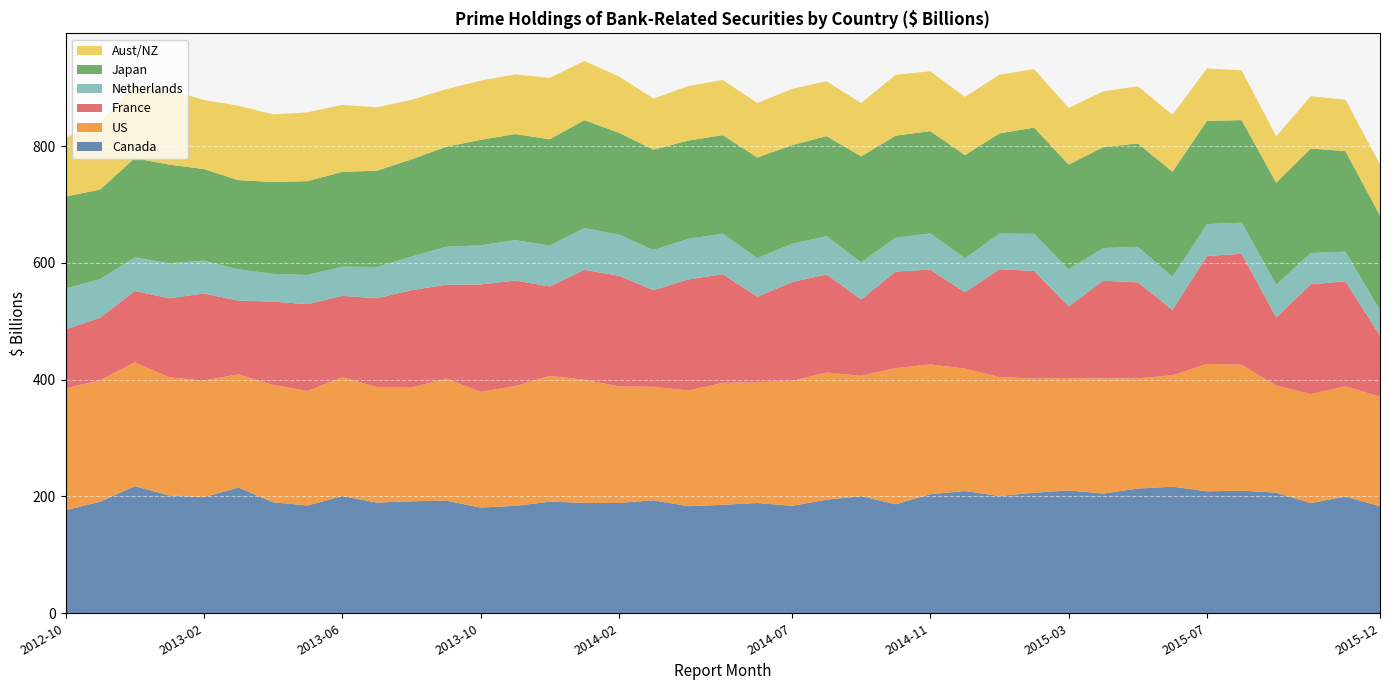

Reading right to left, what are all the values shown in this chart?

Canada: 2015-12=183.2	2015-11=199.9	2015-10=188.7	2015-09=206.5	2015-08=209.9	2015-07=208.9	2015-06=216.8	2015-05=213.6	2015-04=205.1	2015-03=210.4	2015-02=206.5	2015-01=200.9	2014-12=209.2	2014-11=203.9	2014-10=186.7	2014-09=200.6	2014-08=194.4	2014-07=184.0	2014-06=188.9	2014-05=185.8	2014-04=183.4	2014-03=193.5	2014-02=189.0	2014-01=189.1	2013-12=191.1	2013-11=183.9	2013-10=181.1	2013-09=192.9	2013-08=191.7	2013-07=189.5	2013-06=200.7	2013-05=184.6	2013-04=190.1	2013-03=215.3	2013-02=198.9	2013-01=201.8	2012-12=217.7	2012-11=191.1	2012-10=176.3
US: 2015-12=187.7	2015-11=188.8	2015-10=186.6	2015-09=183.4	2015-08=215.7	2015-07=218.2	2015-06=190.8	2015-05=188.7	2015-04=197.0	2015-03=192.4	2015-02=195.6	2015-01=203.5	2014-12=209.8	2014-11=222.2	2014-10=233.2	2014-09=206.1	2014-08=217.8	2014-07=213.9	2014-06=206.7	2014-05=208.8	2014-04=198.0	2014-03=194.5	2014-02=199.3	2014-01=210.9	2013-12=215.4	2013-11=205.3	2013-10=198.1	2013-09=209.0	2013-08=194.7	2013-07=198.1	2013-06=203.3	2013-05=196.2	2013-04=200.9	2013-03=193.9	2013-02=199.7	2013-01=202.0	2012-12=212.2	2012-11=207.7	2012-10=208.9
France: 2015-12=104.5	2015-11=179.7	2015-10=188.0	2015-09=116.5	2015-08=190.0	2015-07=184.9	2015-06=111.8	2015-05=164.5	2015-04=167.3	2015-03=122.6	2015-02=184.2	2015-01=184.8	2014-12=130.5	2014-11=162.4	2014-10=165.2	2014-09=130.9	2014-08=167.9	2014-07=169.2	2014-06=146.6	2014-05=186.1	2014-04=190.2	2014-03=165.3	2014-02=189.5	2014-01=188.3	2013-12=153.1	2013-11=180.5	2013-10=184.0	2013-09=160.5	2013-08=166.9	2013-07=151.8	2013-06=139.4	2013-05=148.7	2013-04=142.7	2013-03=126.2	2013-02=148.9	2013-01=135.6	2012-12=122.0	2012-11=107.3	2012-10=100.6
Netherlands: 2015-12=43.5	2015-11=51.0	2015-10=53.5	2015-09=56.2	2015-08=53.3	2015-07=54.5	2015-06=56.8	2015-05=60.8	2015-04=55.9	2015-03=63.3	2015-02=63.5	2015-01=60.9	2014-12=58.2	2014-11=61.9	2014-10=57.9	2014-09=63.2	2014-08=65.6	2014-07=65.5	2014-06=65.9	2014-05=69.3	2014-04=69.6	2014-03=68.8	2014-02=70.3	2014-01=71.2	2013-12=69.8	2013-11=69.2	2013-10=67.0	2013-09=65.1	2013-08=57.3	2013-07=53.5	2013-06=50.1	2013-05=49.9	2013-04=47.6	2013-03=53.5	2013-02=56.4	2013-01=60.0	2012-12=57.5	2012-11=66.0	2012-10=70.2
Japan: 2015-12=162.3	2015-11=172.1	2015-10=179.0	2015-09=174.7	2015-08=175.6	2015-07=176.7	2015-06=179.9	2015-05=177.0	2015-04=172.9	2015-03=179.6	2015-02=182.0	2015-01=171.7	2014-12=176.9	2014-11=175.2	2014-10=174.8	2014-09=181.6	2014-08=171.2	2014-07=168.9	2014-06=172.4	2014-05=168.7	2014-04=168.3	2014-03=171.8	2014-02=174.7	2014-01=184.9	2013-12=182.2	2013-11=181.7	2013-10=180.6	2013-09=171.2	2013-08=166.7	2013-07=164.9	2013-06=162.3	2013-05=160.7	2013-04=157.3	2013-03=152.8	2013-02=156.7	2013-01=168.9	2012-12=169.9	2012-11=153.5	2012-10=157.4
Aust/NZ: 2015-12=87.3	2015-11=88.2	2015-10=89.6	2015-09=79.4	2015-08=85.2	2015-07=89.8	2015-06=97.4	2015-05=97.9	2015-04=95.4	2015-03=97.1	2015-02=100.2	2015-01=100.5	2014-12=99.7	2014-11=102.4	2014-10=104.2	2014-09=91.2	2014-08=94.0	2014-07=96.4	2014-06=93.3	2014-05=94.5	2014-04=93.4	2014-03=87.4	2014-02=96.4	2014-01=101.3	2013-12=105.2	2013-11=102.0	2013-10=101.4	2013-09=98.6	2013-08=101.9	2013-07=108.5	2013-06=114.8	2013-05=117.8	2013-04=115.8	2013-03=127.4	2013-02=118.3	2013-01=128.4	2012-12=126.2	2012-11=114.6	2012-10=100.7